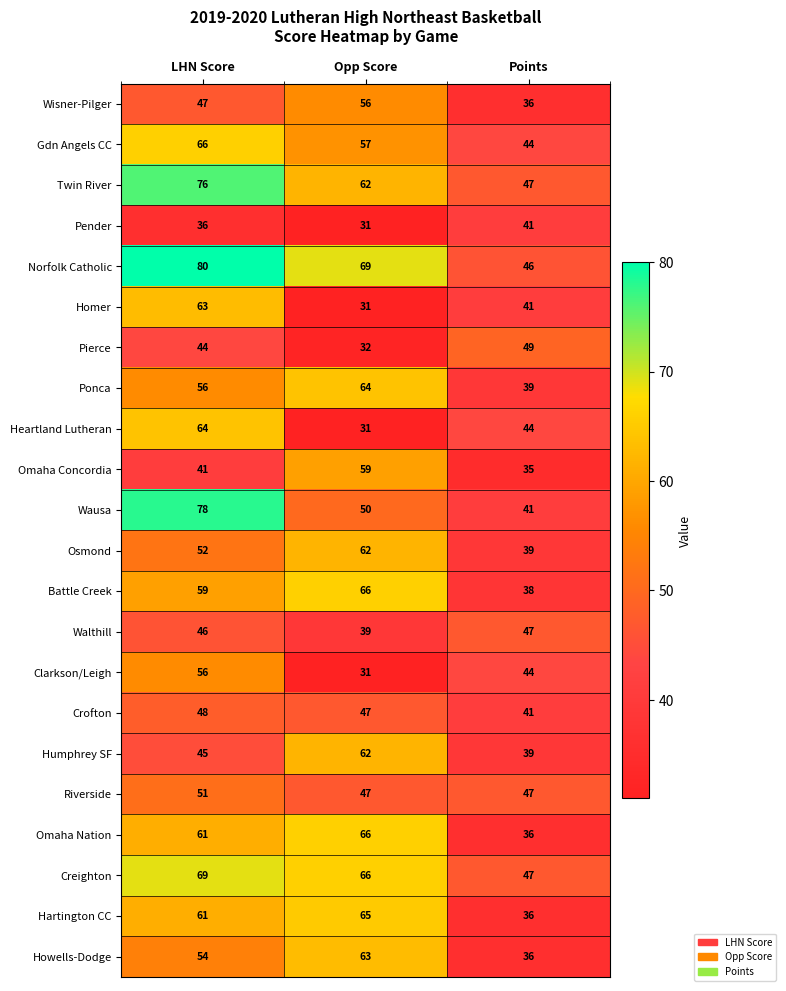

At which label does Heartland Lutheran first exceed 44?

LHN Score